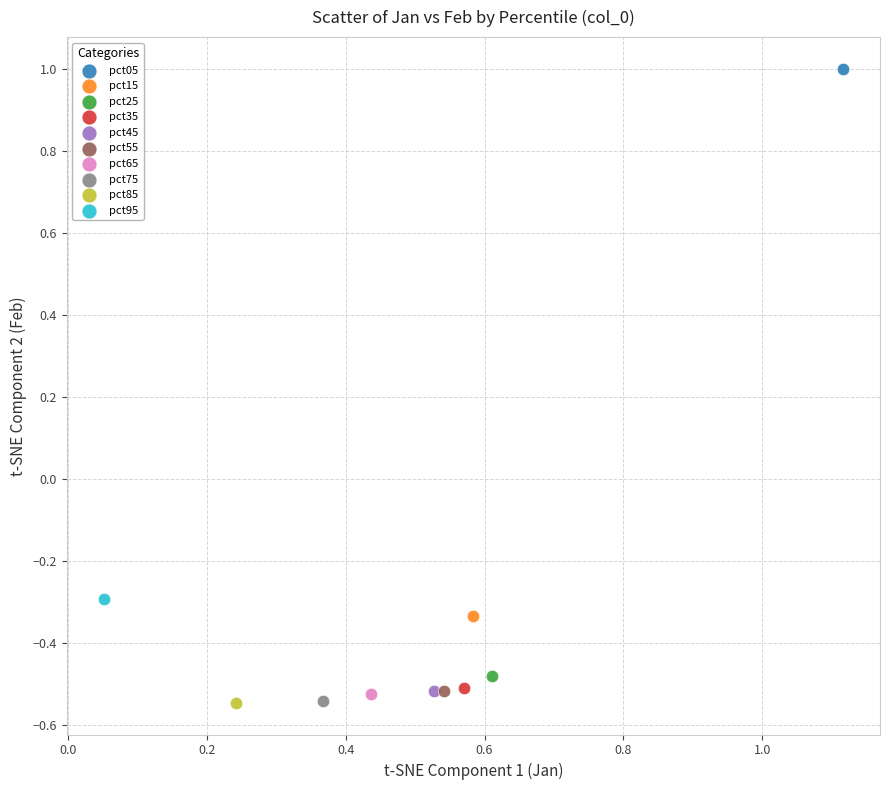

What are all the series names shown in the legend?

pct05, pct15, pct25, pct35, pct45, pct55, pct65, pct75, pct85, pct95